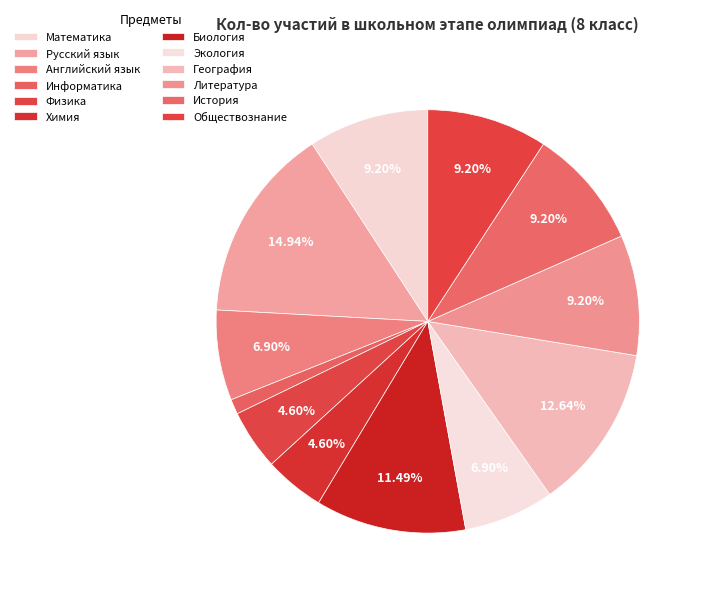

What is the smallest slice in the pie chart?

Информатика